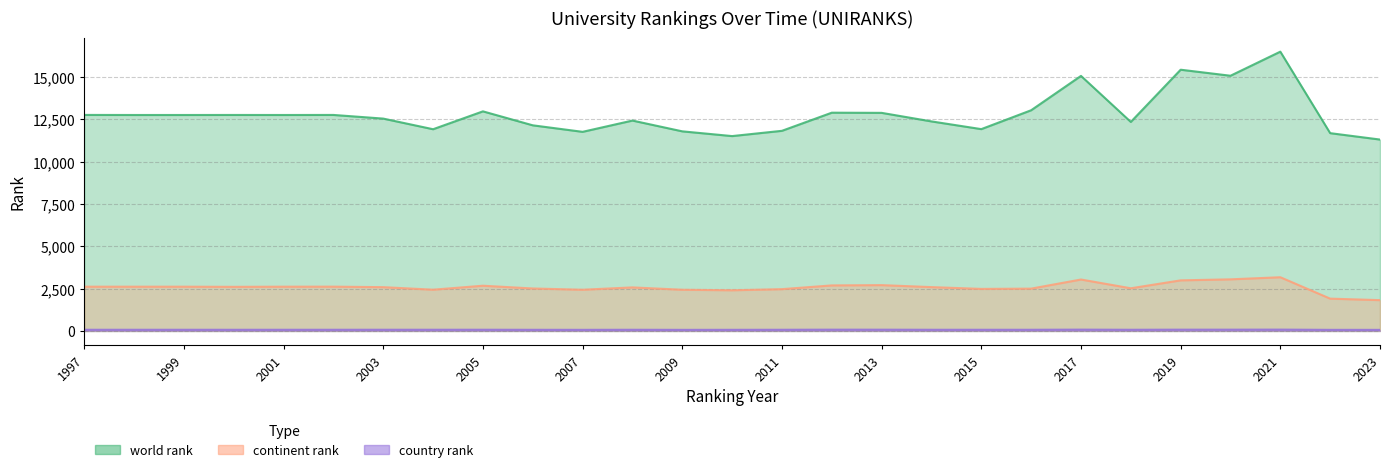

Which has a higher value, 2012 or 2008?

2012